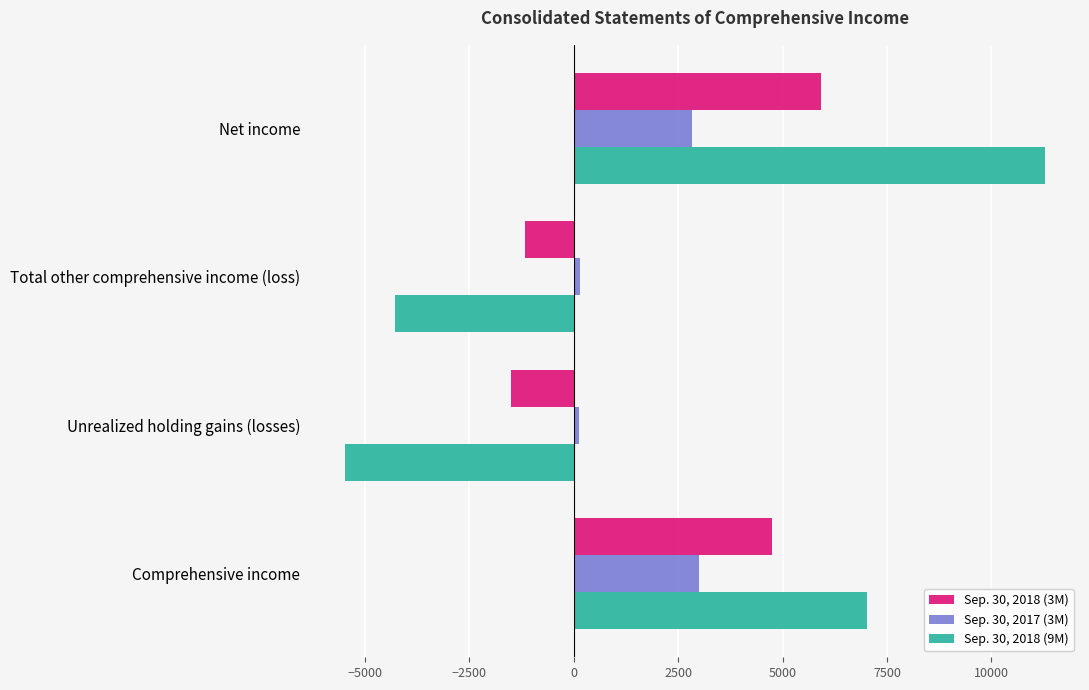

Is the value of Sep. 30, 2018 (3M) at Comprehensive income greater than the value of Sep. 30, 2018 (9M) at Comprehensive income?

No